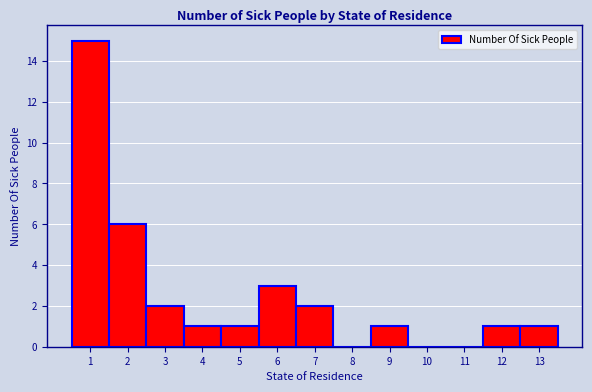

Reading left to right, list every bar in this chart as the range it spans on the x-axis followed by its height. The values are not printed on the chart, so give them approximately, as read against the axis.

0.5 to 1.5: 15
1.5 to 2.5: 6
2.5 to 3.5: 2
3.5 to 4.5: 1
4.5 to 5.5: 1
5.5 to 6.5: 3
6.5 to 7.5: 2
7.5 to 8.5: 0
8.5 to 9.5: 1
9.5 to 10.5: 0
10.5 to 11.5: 0
11.5 to 12.5: 1
12.5 to 13.5: 1